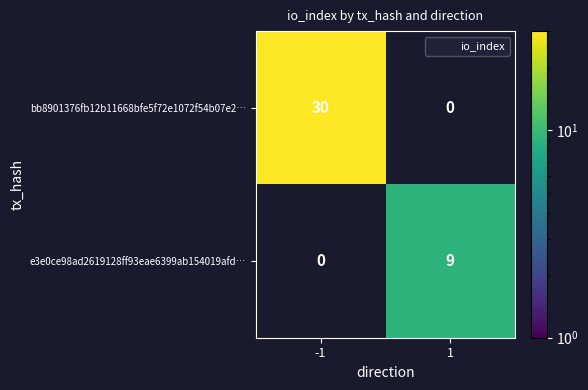

How many data points does each series have?

2